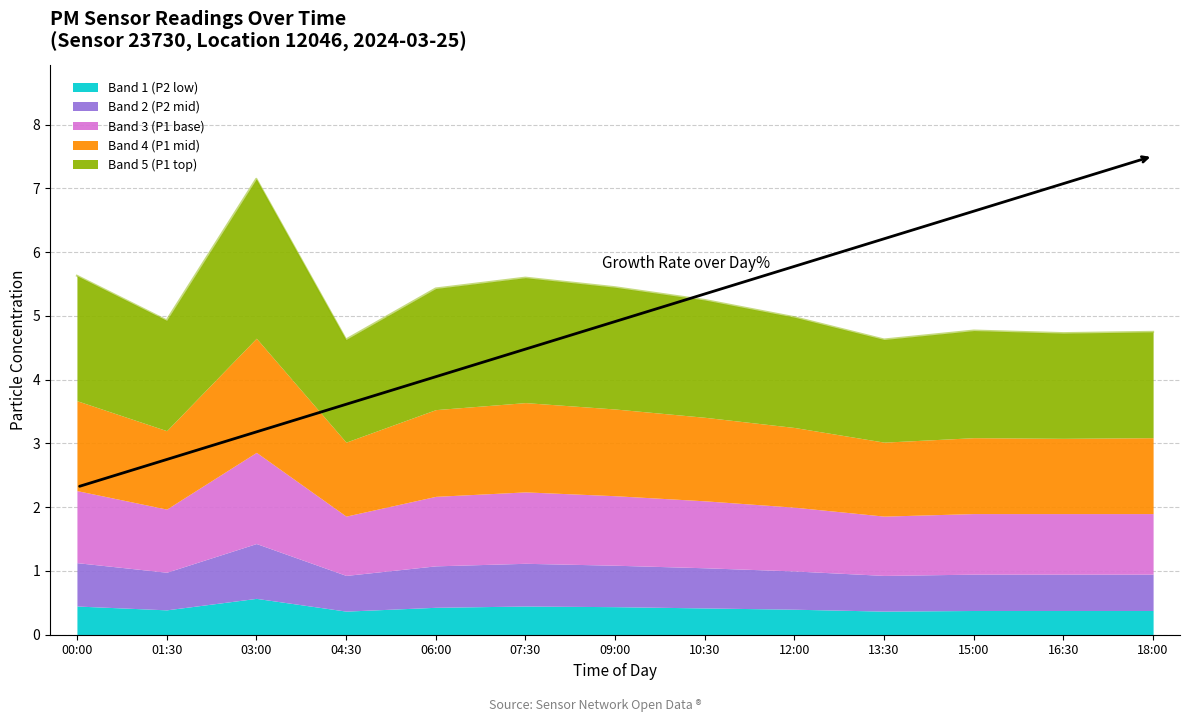

What is the maximum value for Band 1 (P2 low)?

0.6